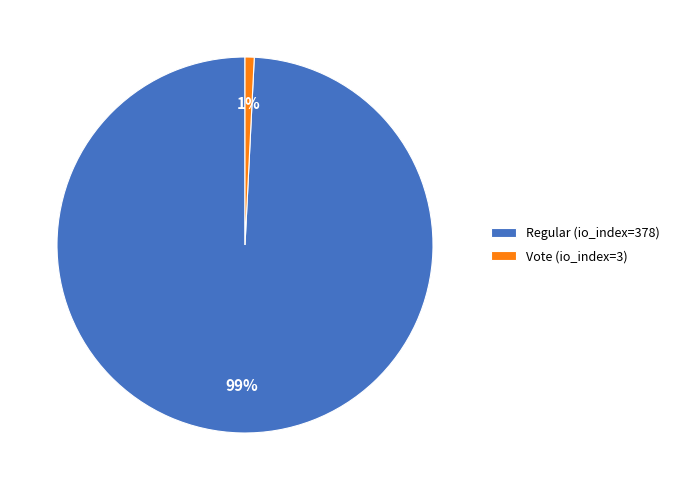

The Regular (io_index=378) slice represents 93% of the pie. True or false?

False